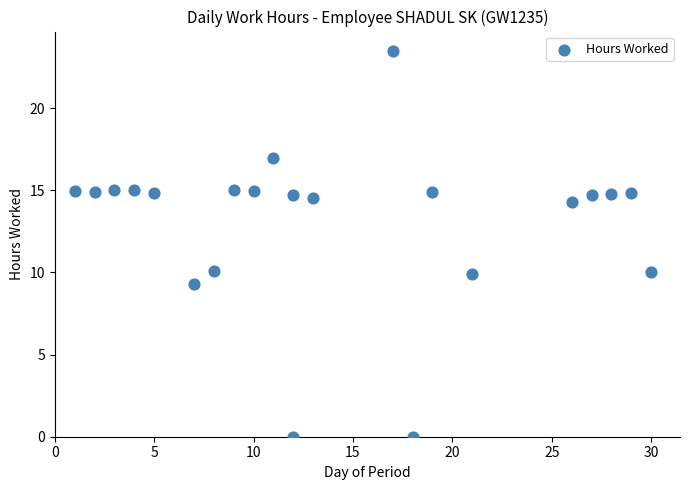

What is the range of Y values (max minus min)?

23.5